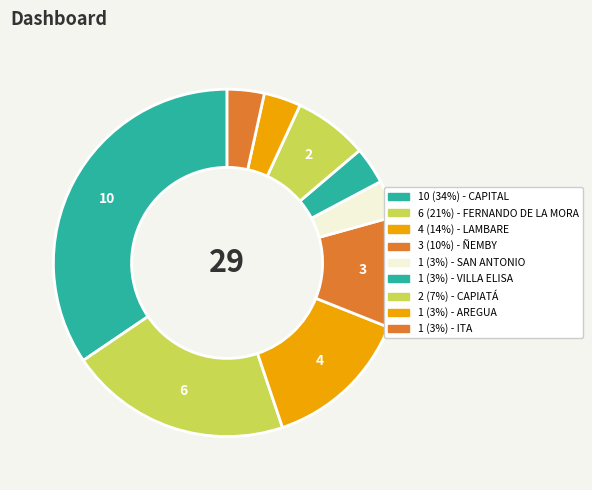

How many segments does this pie chart have?

9